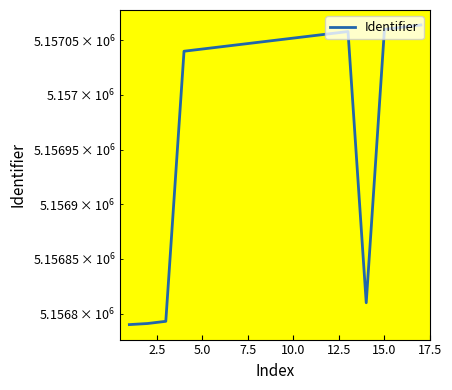

What is the change in value from 15.0 to 9?

+6